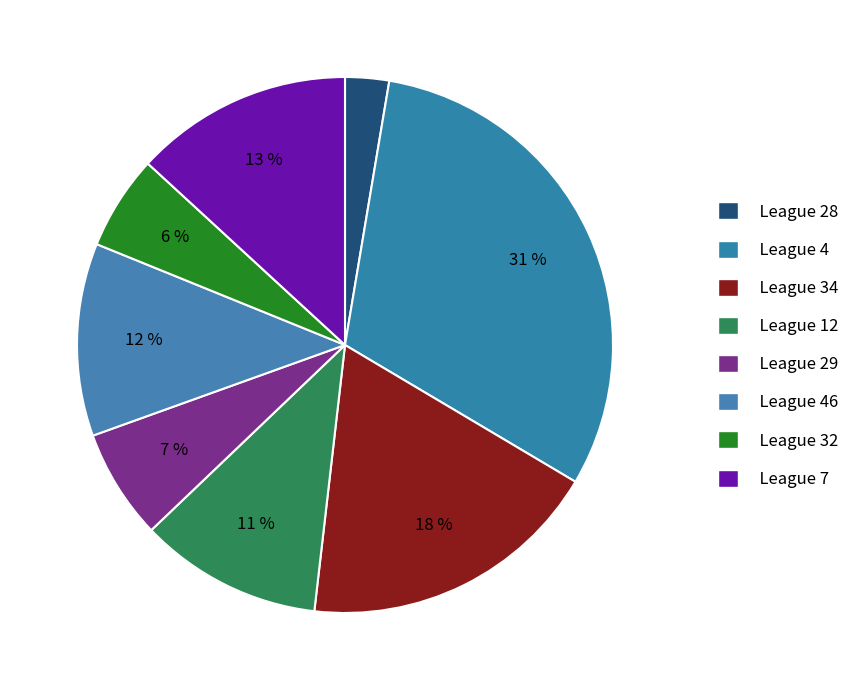

How many slices are in this pie chart?

8